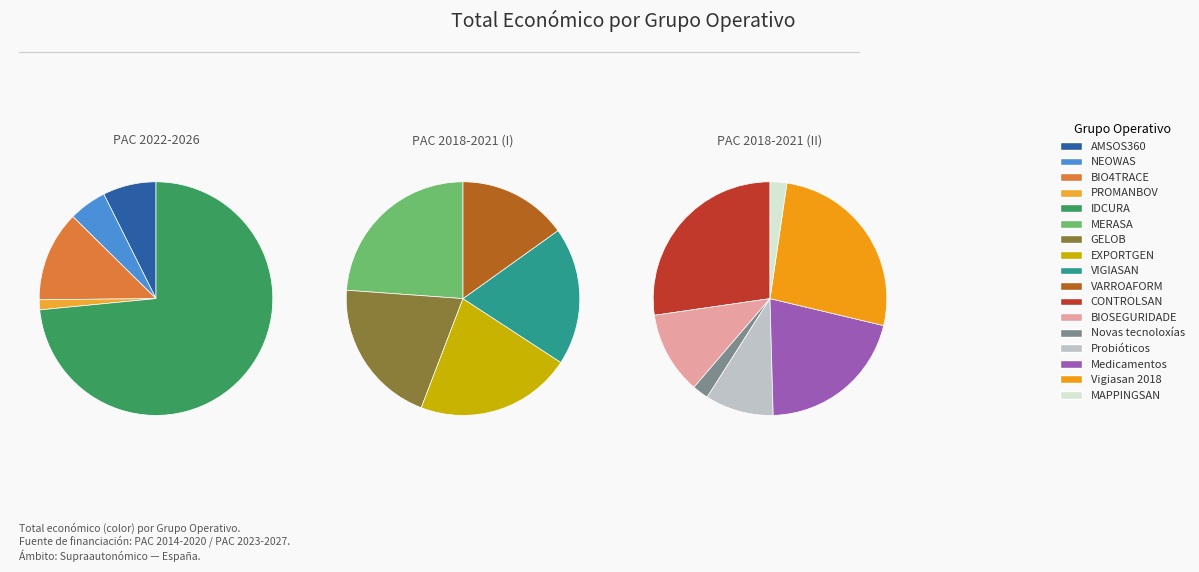

What is the ratio of the value at VARROAFORM to the value at BIO4TRACE?

0.6